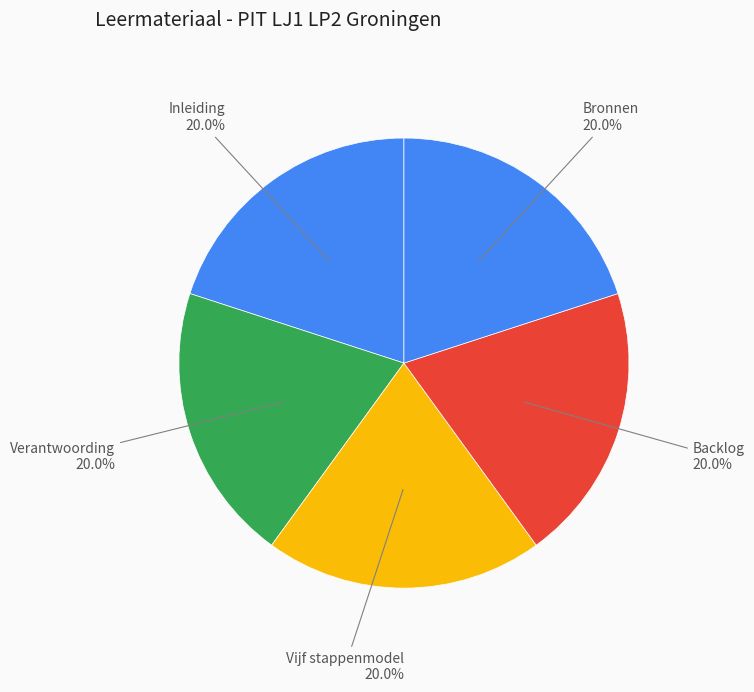

To the nearest percent, what portion does Vijf stappenmodel represent?

20%